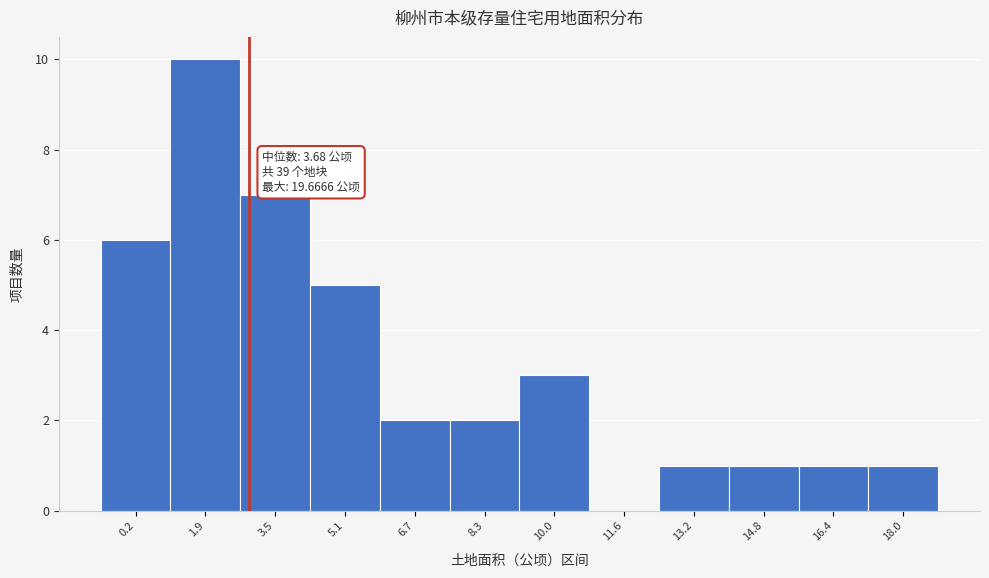

Reading left to right, extract all data points from this chart.

0.2=6	1.9=10	3.5=7	5.1=5	6.7=2	8.3=2	10.0=3	11.6=0	13.2=1	14.8=1	16.4=1	18.0=1